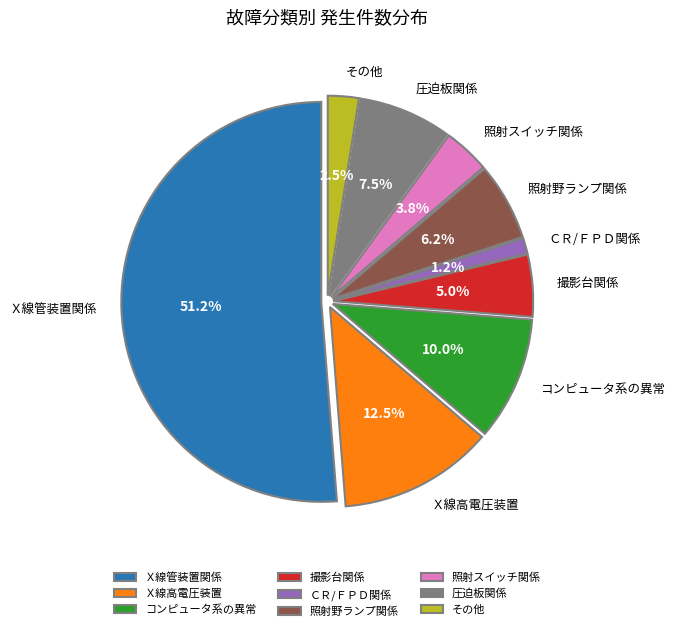

What percentage is the コンピュータ系の異常 slice, to the nearest percent?

10%